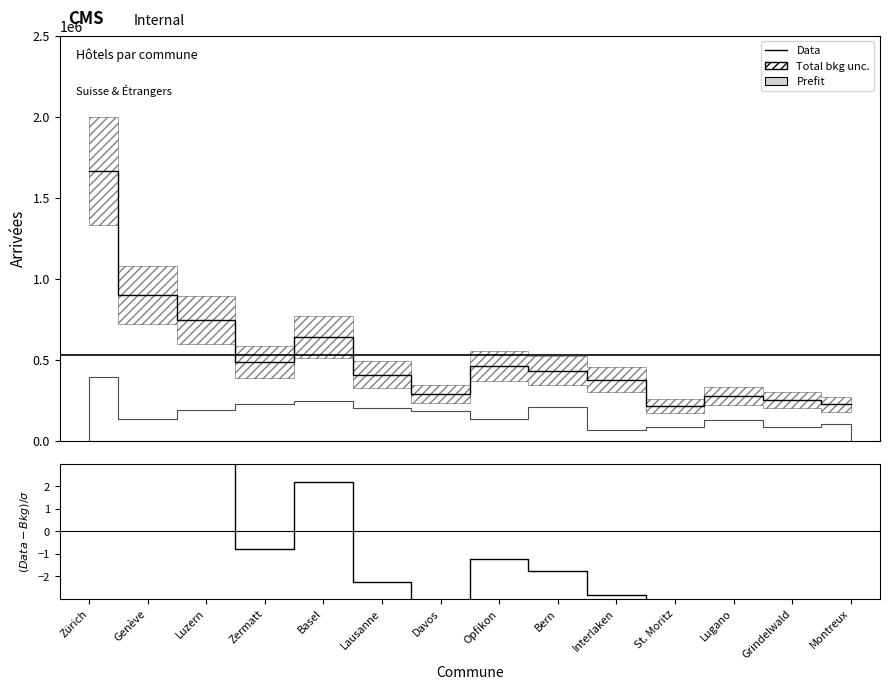

What is the label of the 13th point from the right?

Genève